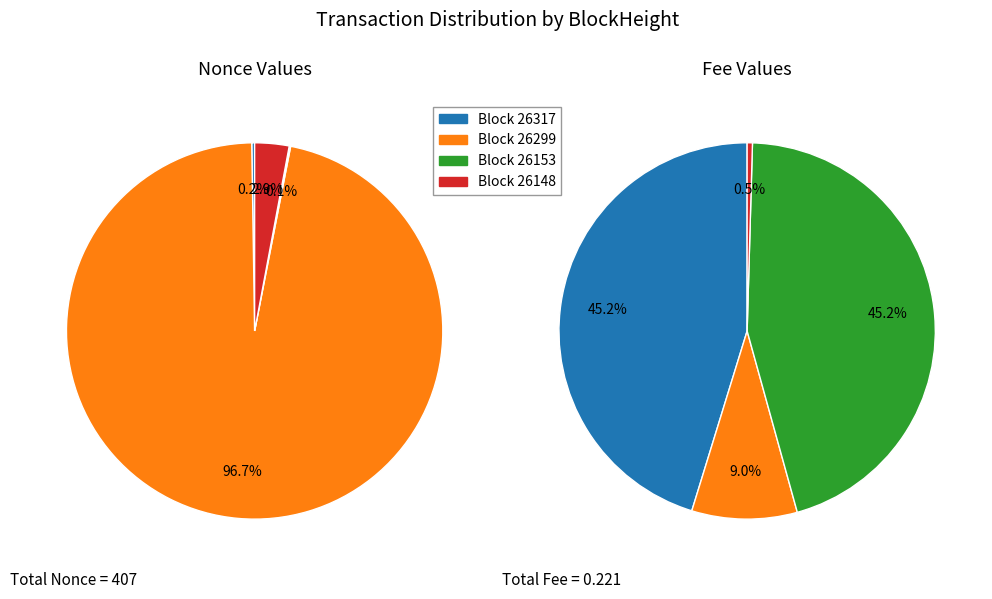

What is the majority slice?

26299